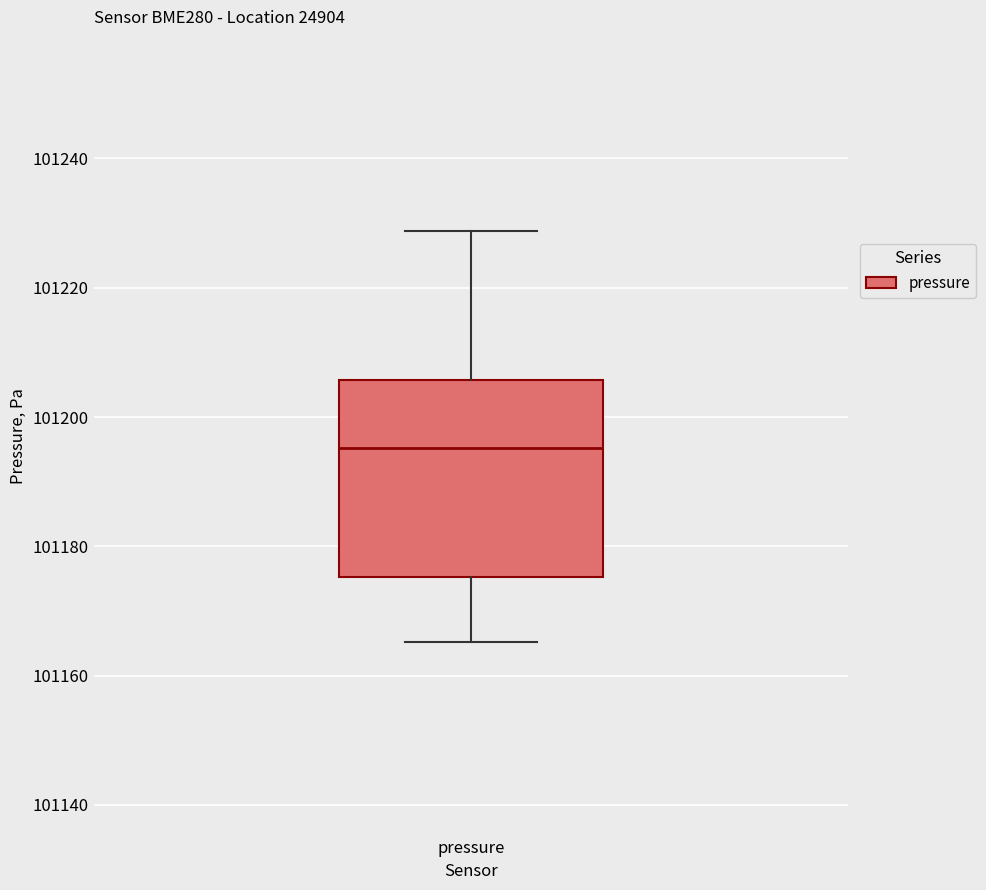

Read this box plot against the y-axis: the position of the median line, the range covered by the box, and the ends of both whiskers. The values are not printed on the chart, so give them approximately, as read against the axis.

median 101196, box 101176 to 101206, whiskers 101166 to 101228